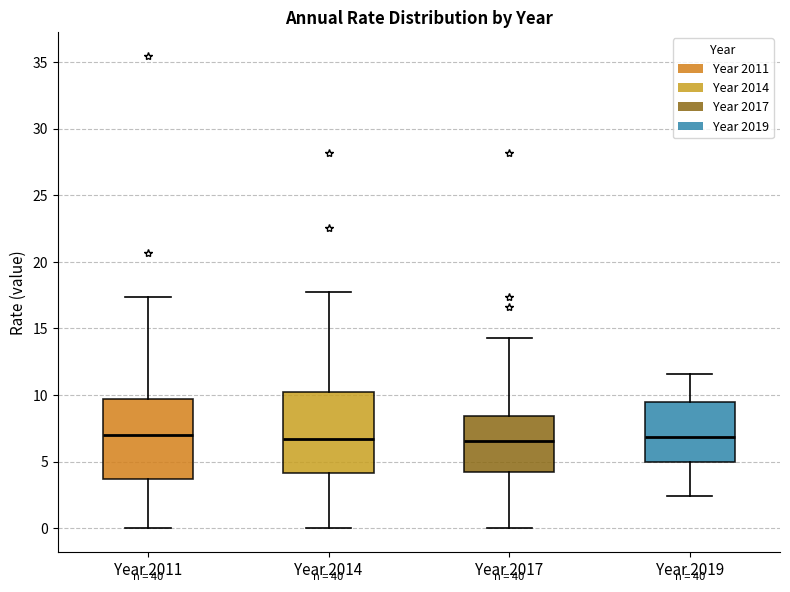

Reading left to right, transcribe this box plot: for each box, give where its median line is, the range the box spans, and where its two whiskers end, as read against the y-axis. The values are not printed on the chart, so give them approximately, as read against the axis.

Year 2011: median 7.0, box 3.5 to 9.5, whiskers 0.0 to 17.5
Year 2014: median 6.5, box 4.0 to 10.0, whiskers 0.0 to 17.5
Year 2017: median 6.5, box 4.0 to 8.5, whiskers 0.0 to 14.5
Year 2019: median 7.0, box 5.0 to 9.5, whiskers 2.5 to 11.5